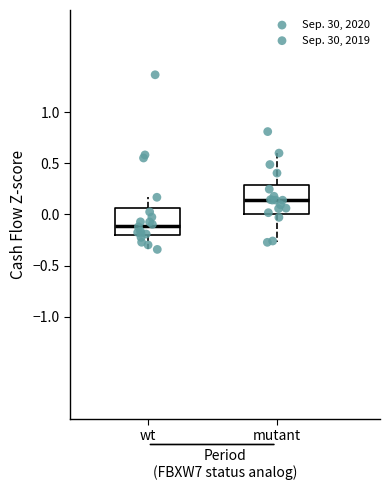

Which box has the highest median line?

mutant